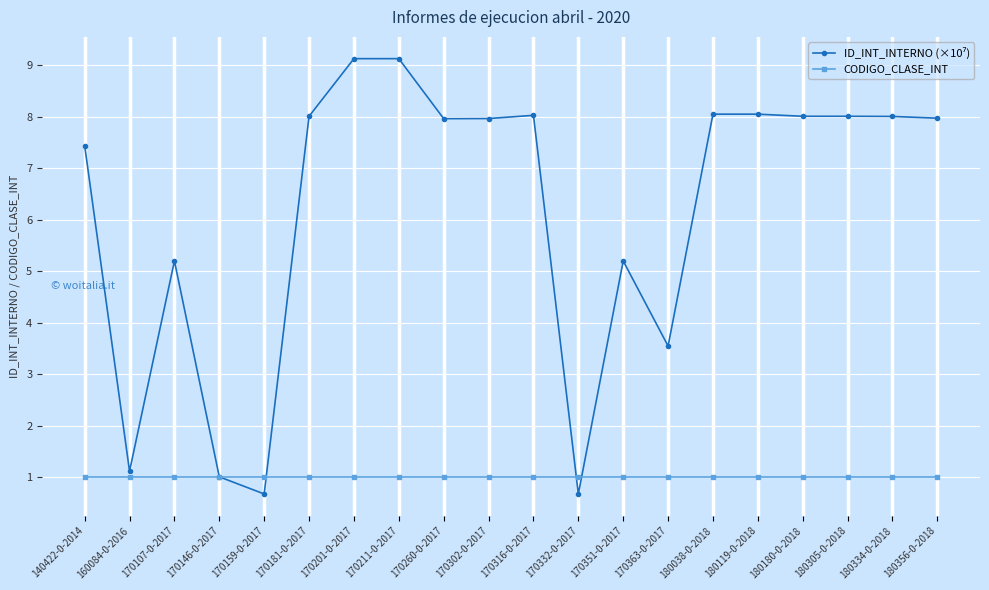

What position from the right is 170201-0-2017?

14